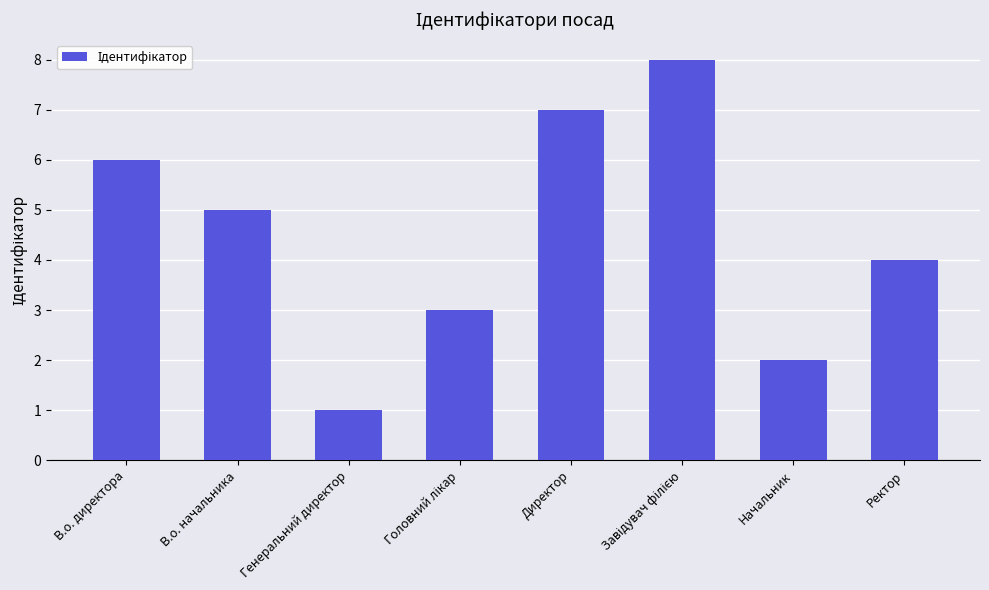

At which label is the value closest to 4?

Ректор